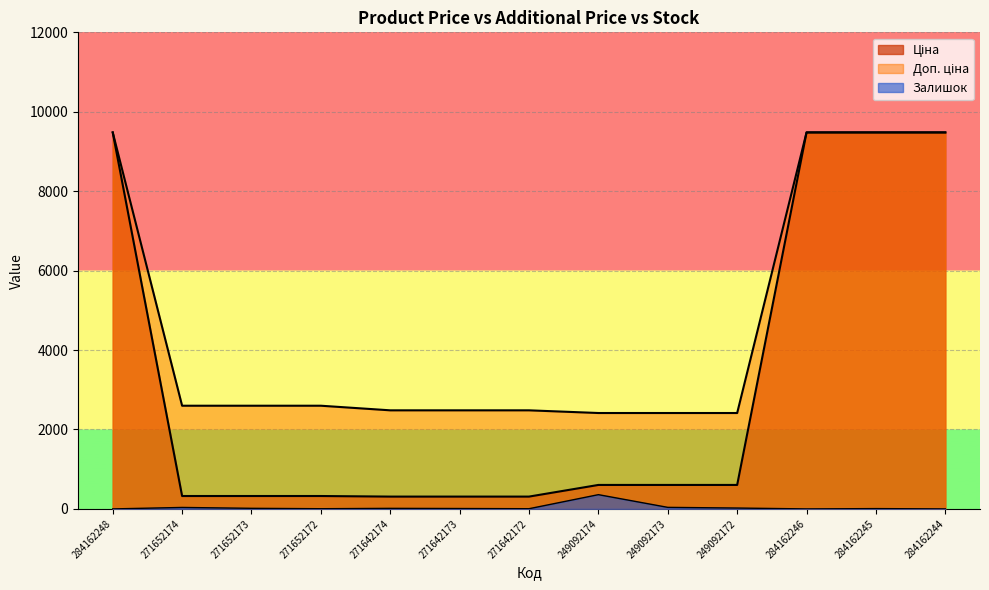

True or false: Ціна and Доп. ціна cross at least once.

False